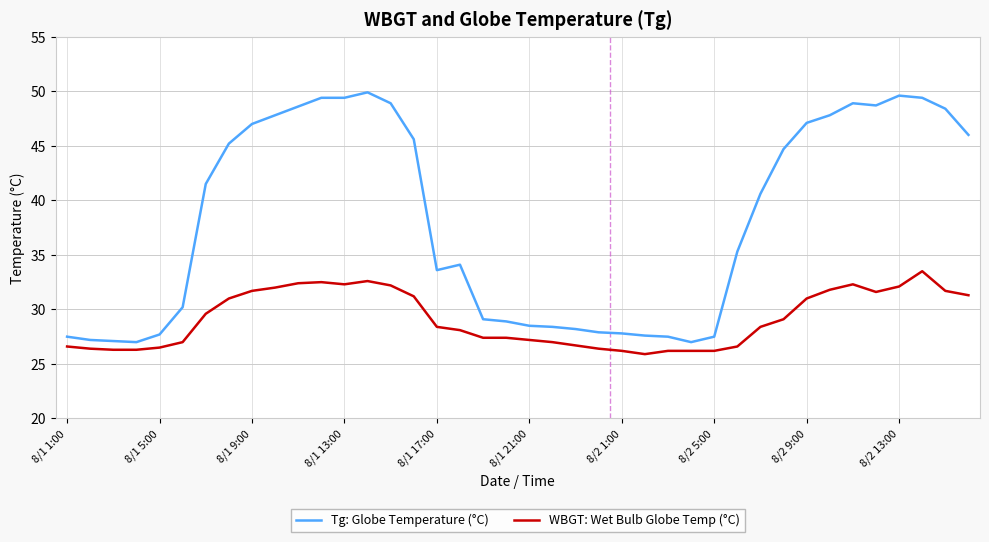

What is the maximum value for Tg: Globe Temperature (°C)?

49.9